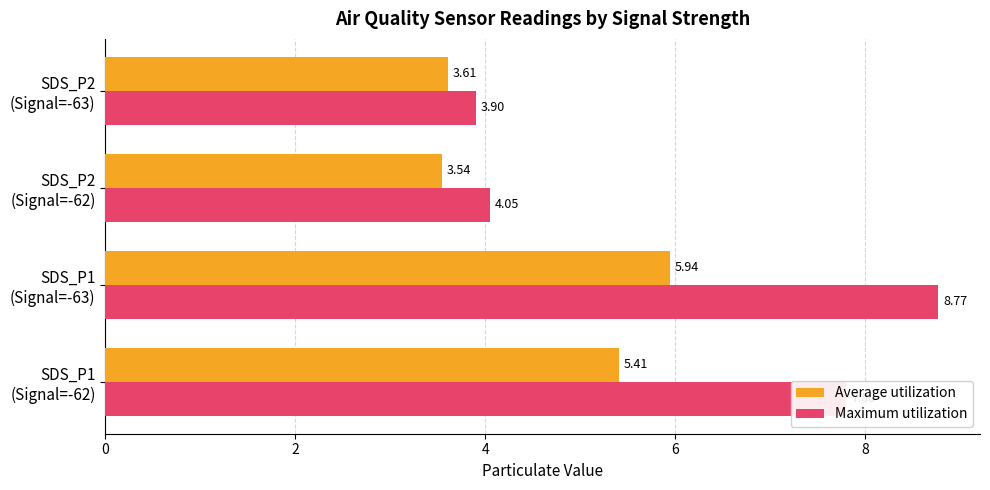

List the labels in order of Maximum utilization value, smallest first.

SDS_P2
(Signal=-63), SDS_P2
(Signal=-62), SDS_P1
(Signal=-62), SDS_P1
(Signal=-63)